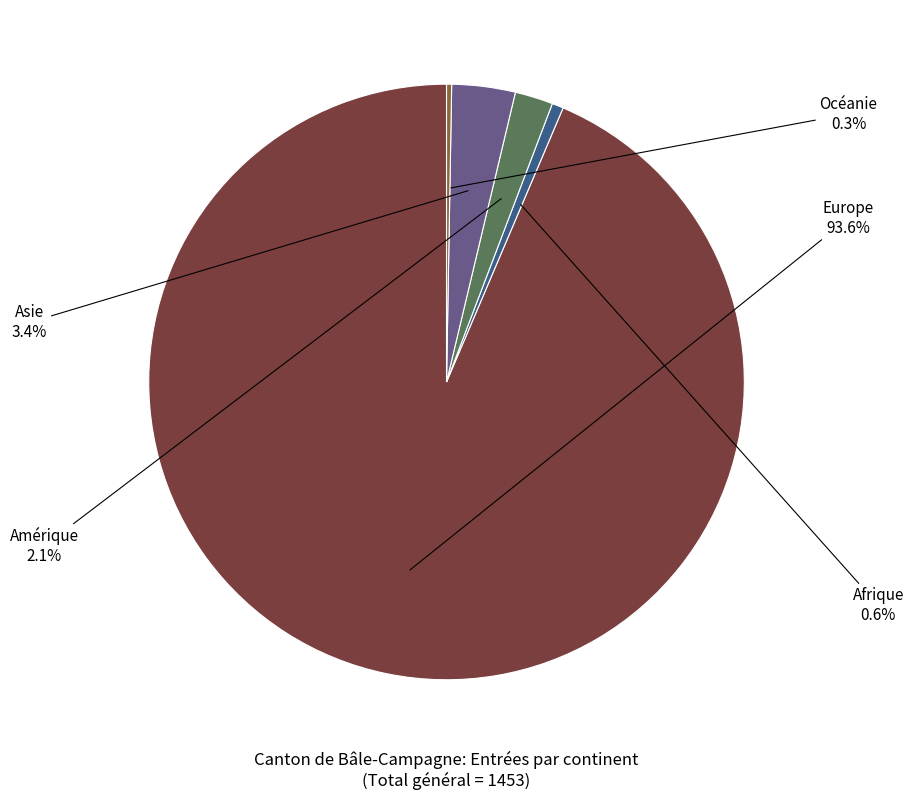

Is it true that Afrique is 1% of the pie?

True